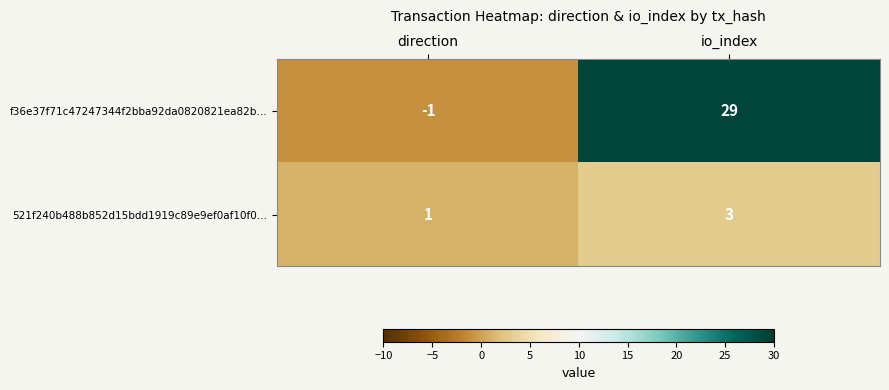

Is it true that f36e37f71c47247344f2bba92da0820821ea82b… equals 29 at io_index?

True